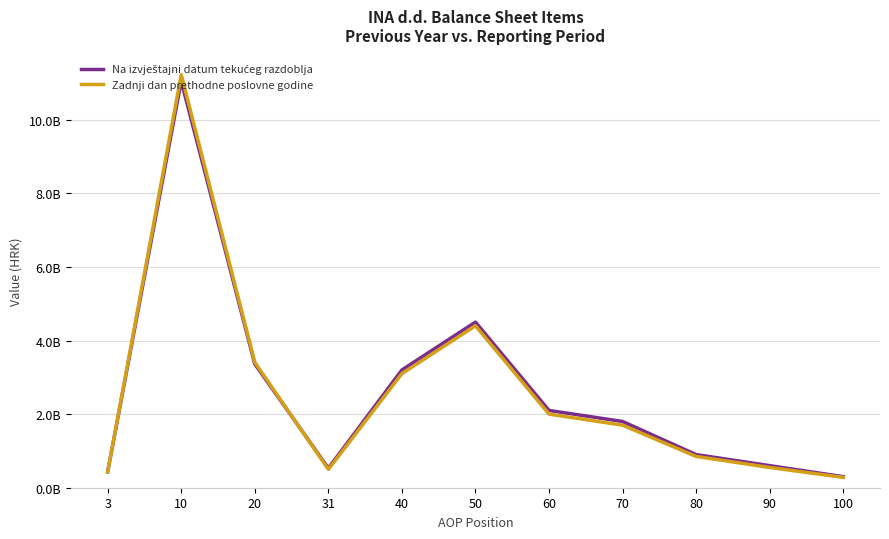

Which series has the largest range (max minus min)?

Zadnji dan prethodne poslovne godine